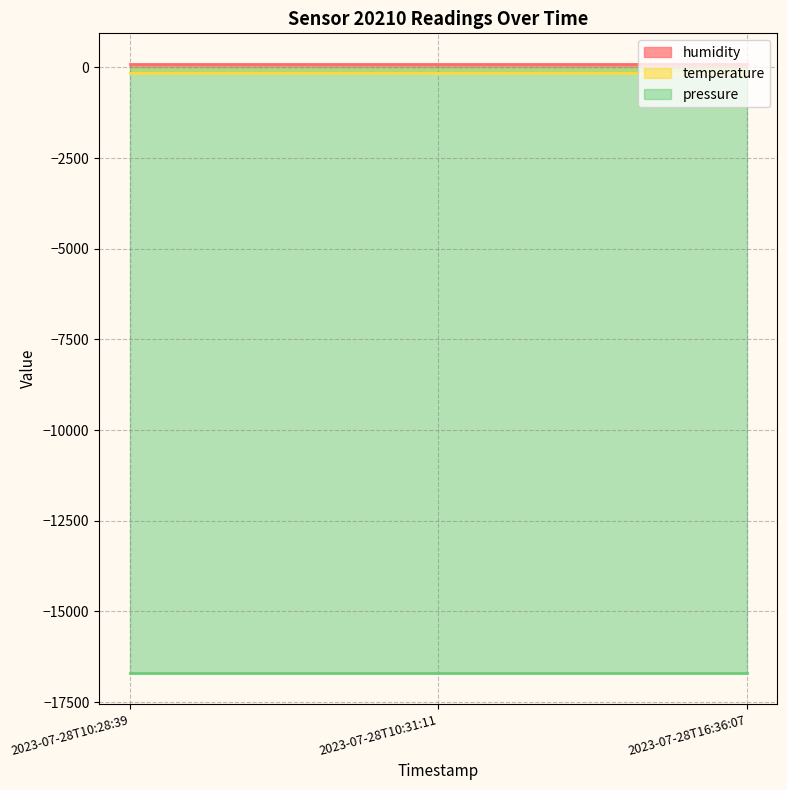

Reading left to right, list all the values displayed in this chart.

humidity: 2023-07-28T10:28:39=100.0	2023-07-28T10:31:11=100.0	2023-07-28T16:36:07=100.0
temperature: 2023-07-28T10:28:39=-141.8	2023-07-28T10:31:11=-141.8	2023-07-28T16:36:07=-141.8
pressure: 2023-07-28T10:28:39=-16708.9	2023-07-28T10:31:11=-16708.9	2023-07-28T16:36:07=-16708.9